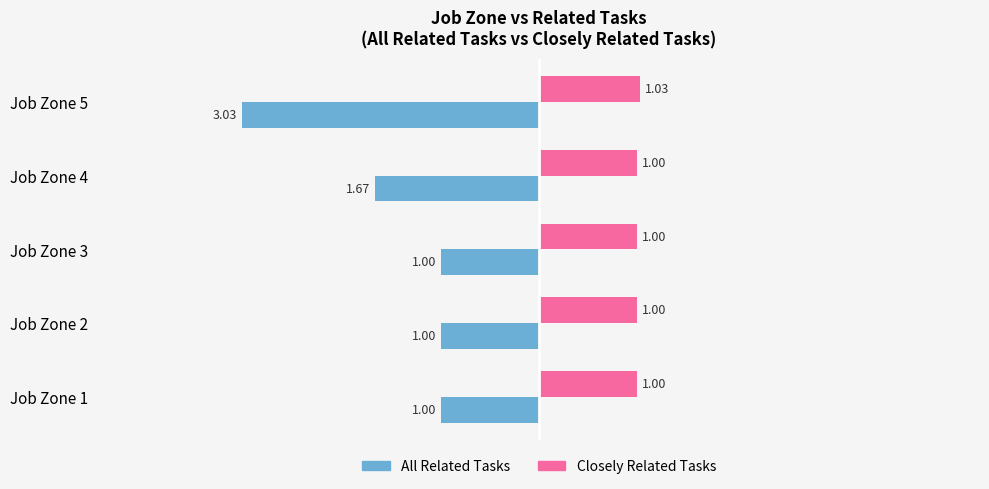

What is the difference between the highest and lowest values at Job Zone 4?

2.7